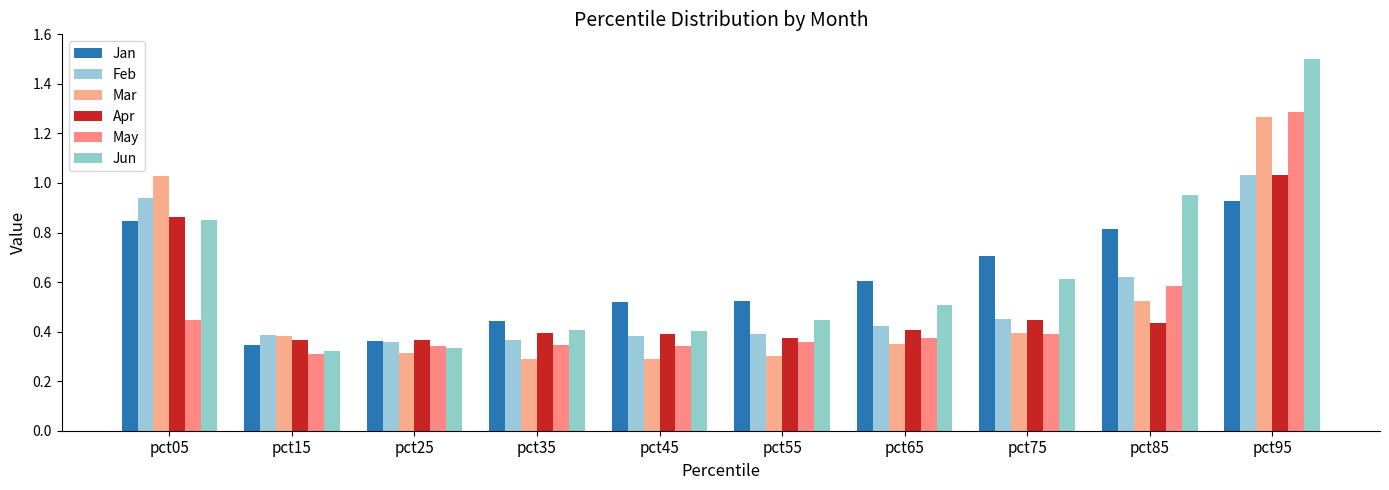

Which category has the lowest value in the Mar series?

pct45